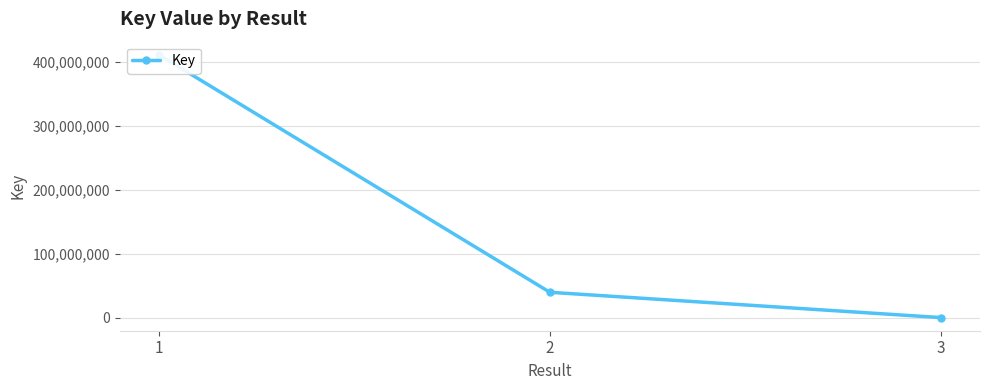

What is the difference between the second highest and minimum values?

39546206